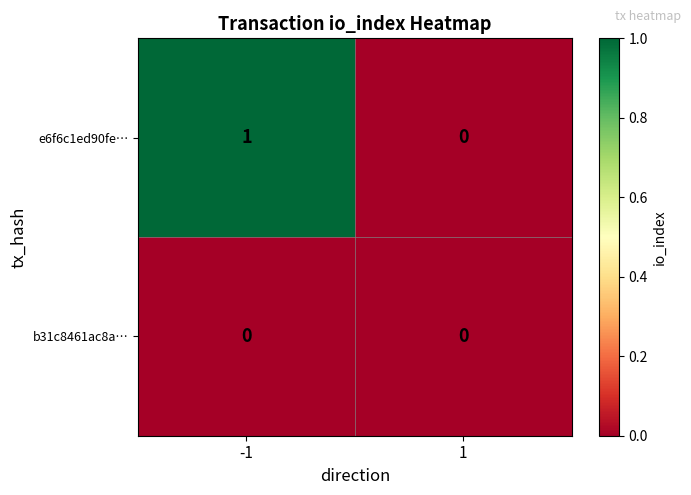

What is the maximum value shown in the chart?

1